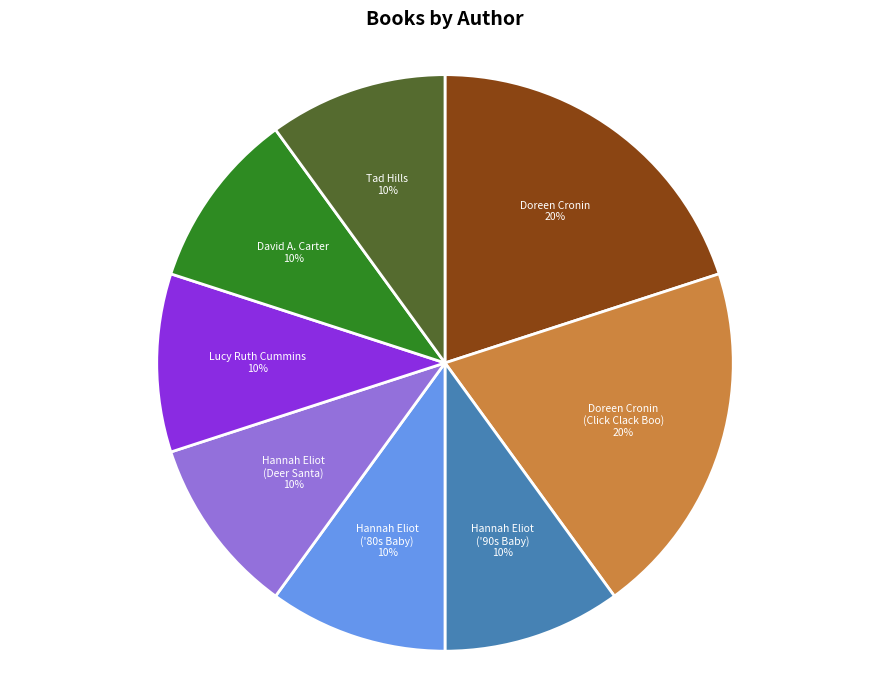

To the nearest percent, what percentage of the pie is Tad Hills?

10%